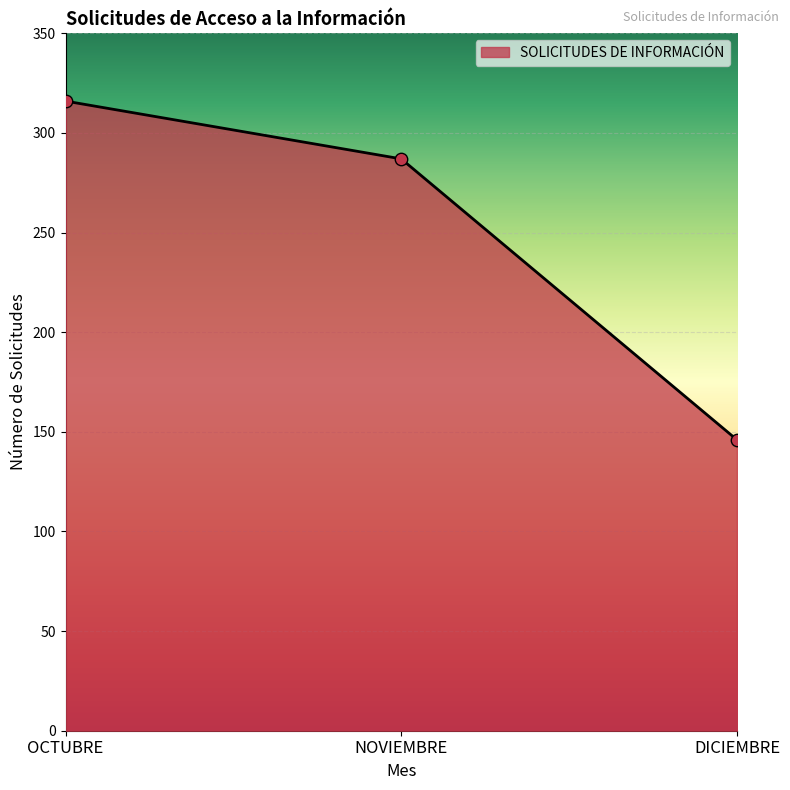

Approximately how many times larger is the value at DICIEMBRE compared to OCTUBRE?

0.5